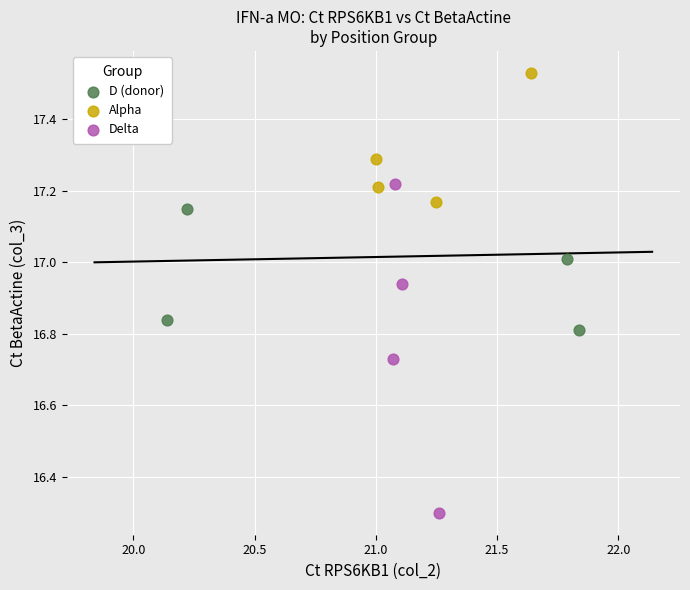

Which series contains the highest Y value?

Alpha